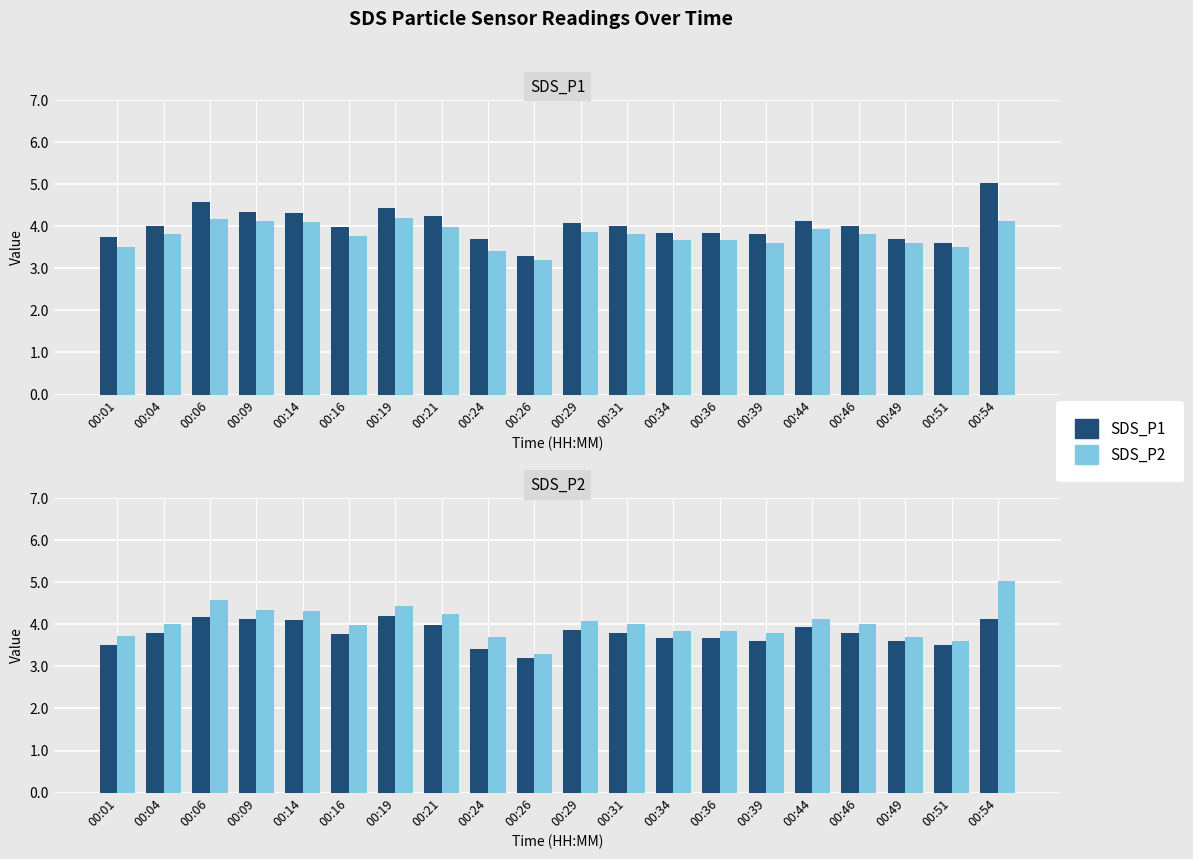

Which has a higher value, 00:46 or 00:19?

00:19